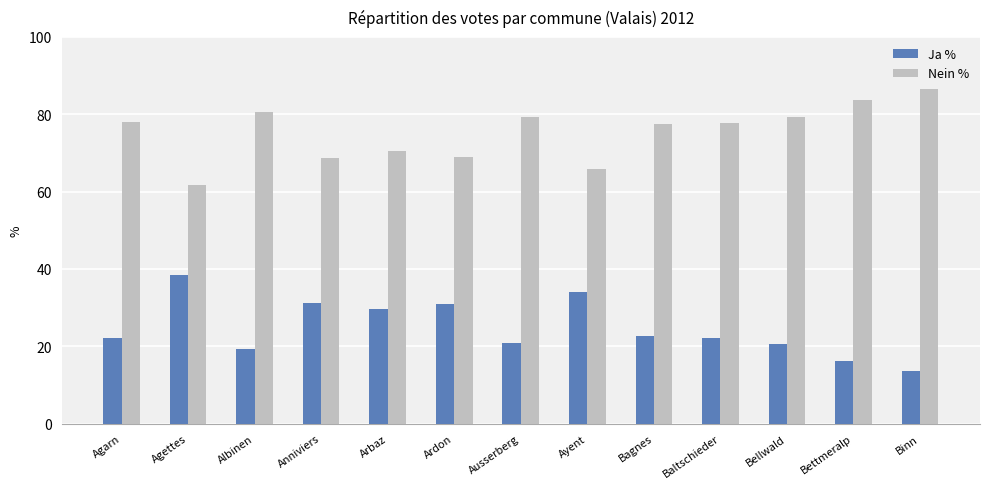

Which series has the largest total across all categories?

Nein %